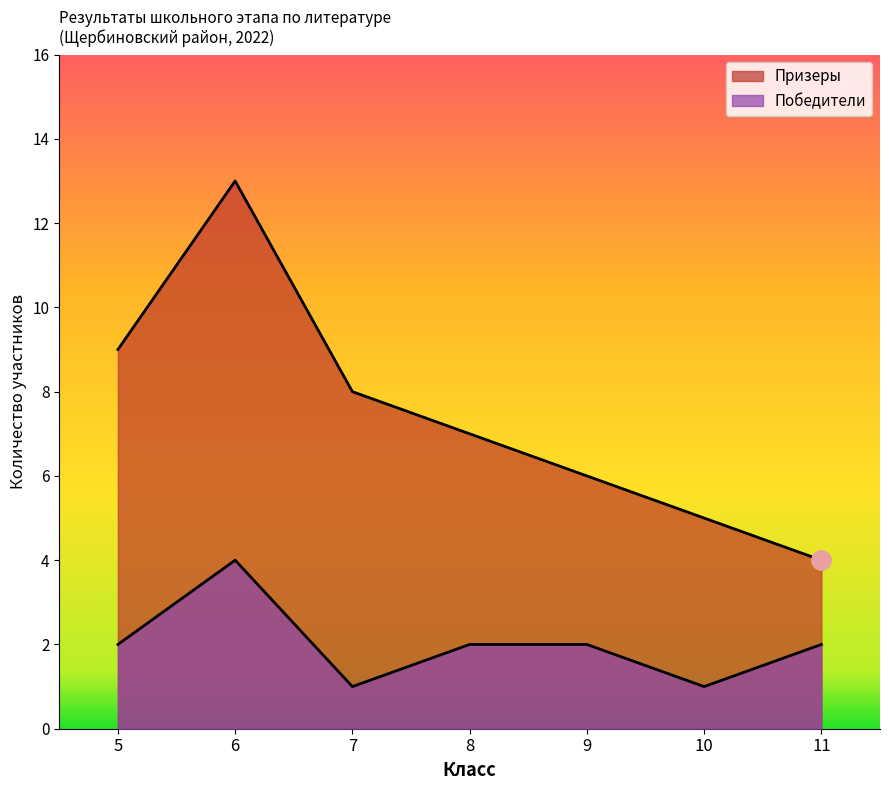

Reading left to right, list all the values displayed in this chart.

Победители: 2	4	1	2	2	1	2
Призеры: 9	13	8	7	6	5	4